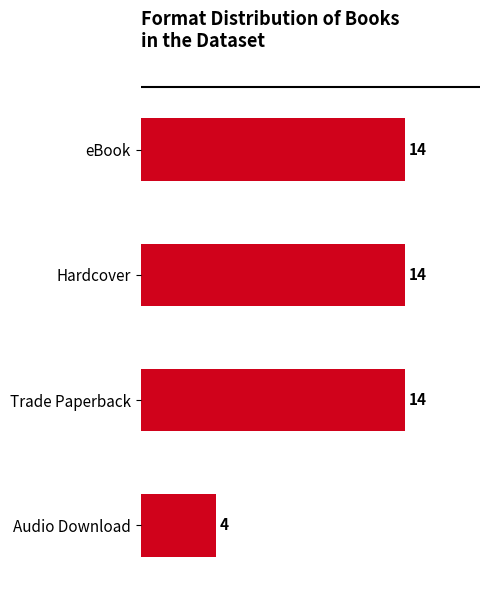

Which category has the lowest value across all series?

Audio Download